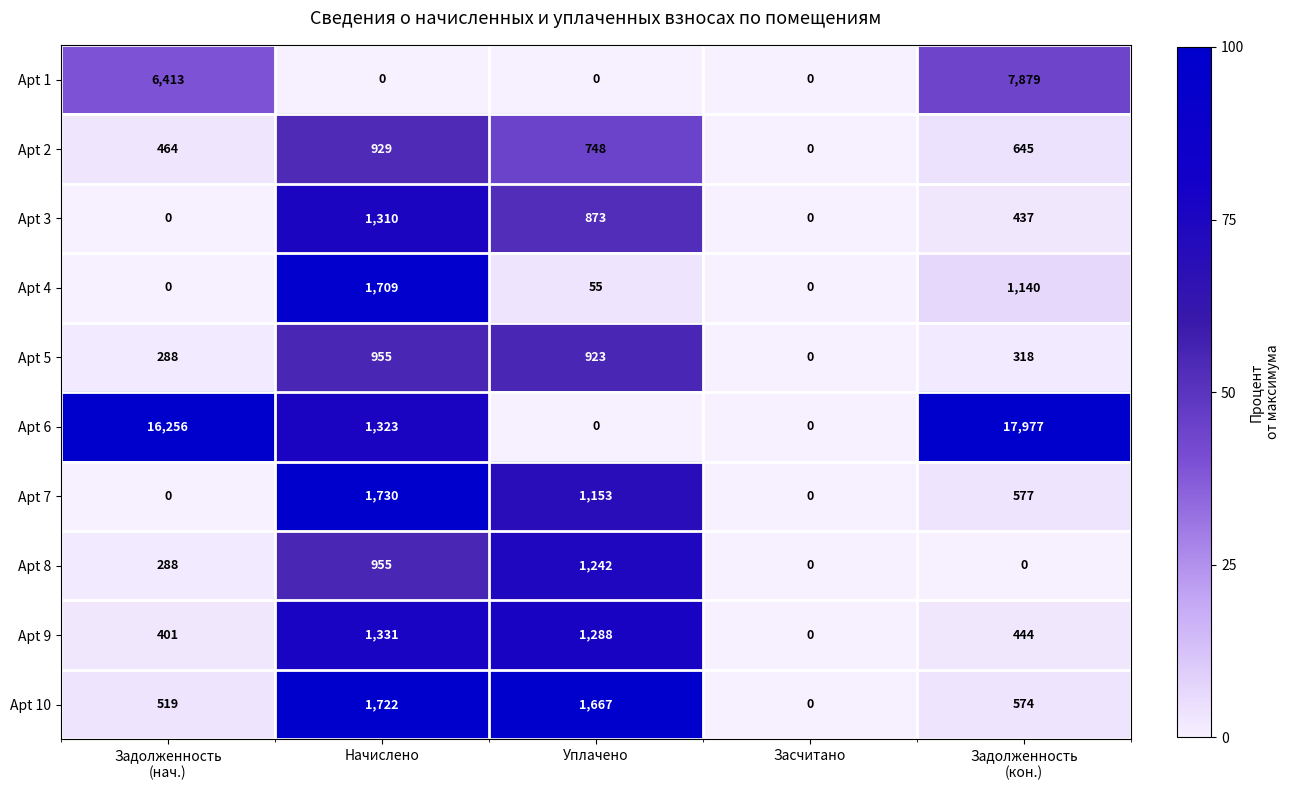

Which series has the widest spread of values?

Apt 6